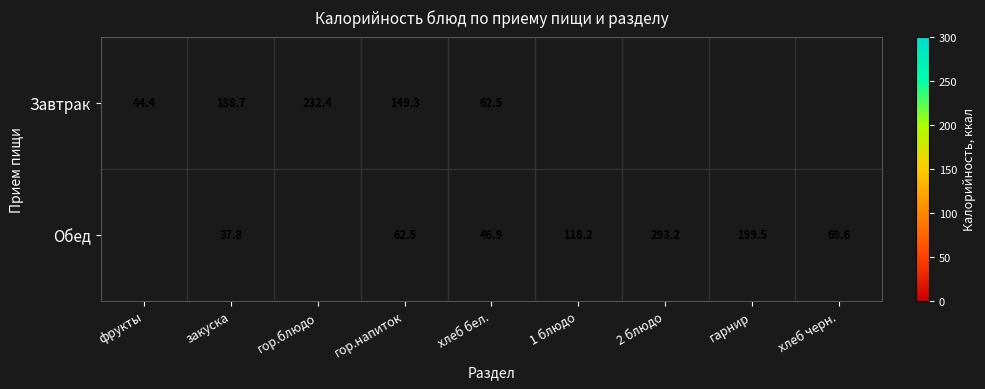

Is it true that Обед equals 78.8 at хлеб бел.?

False